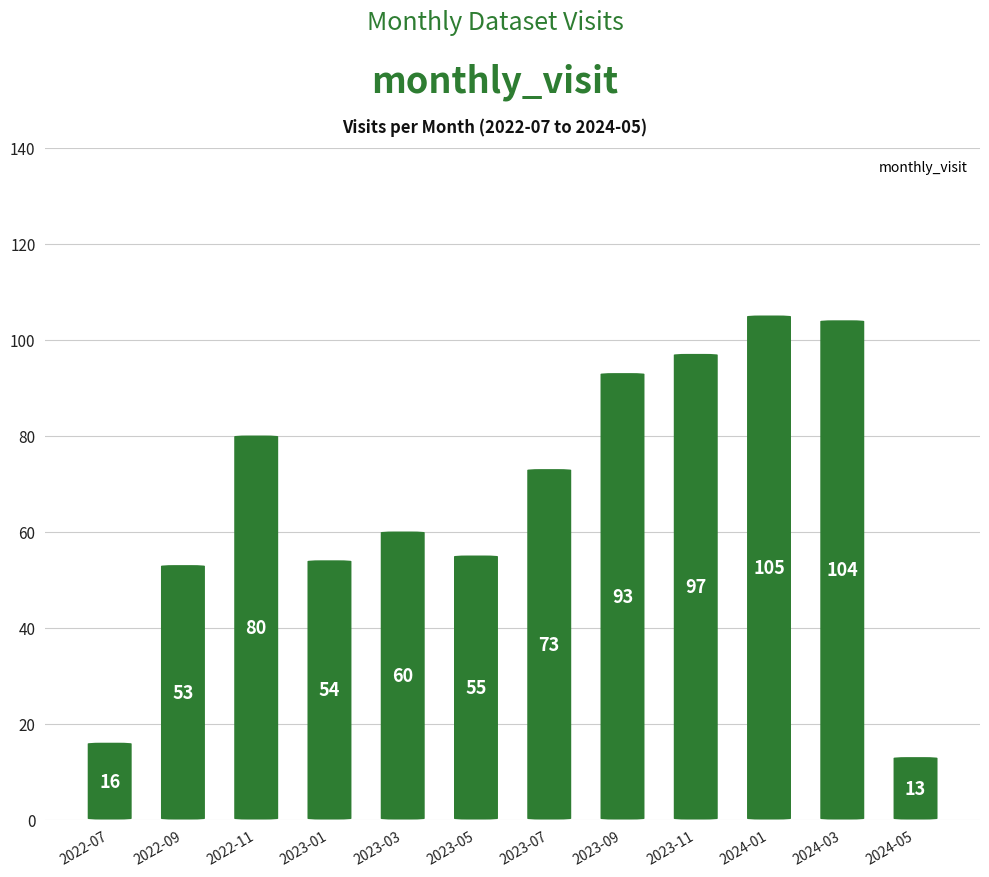

What is the value of the 3rd bar from the left?

80